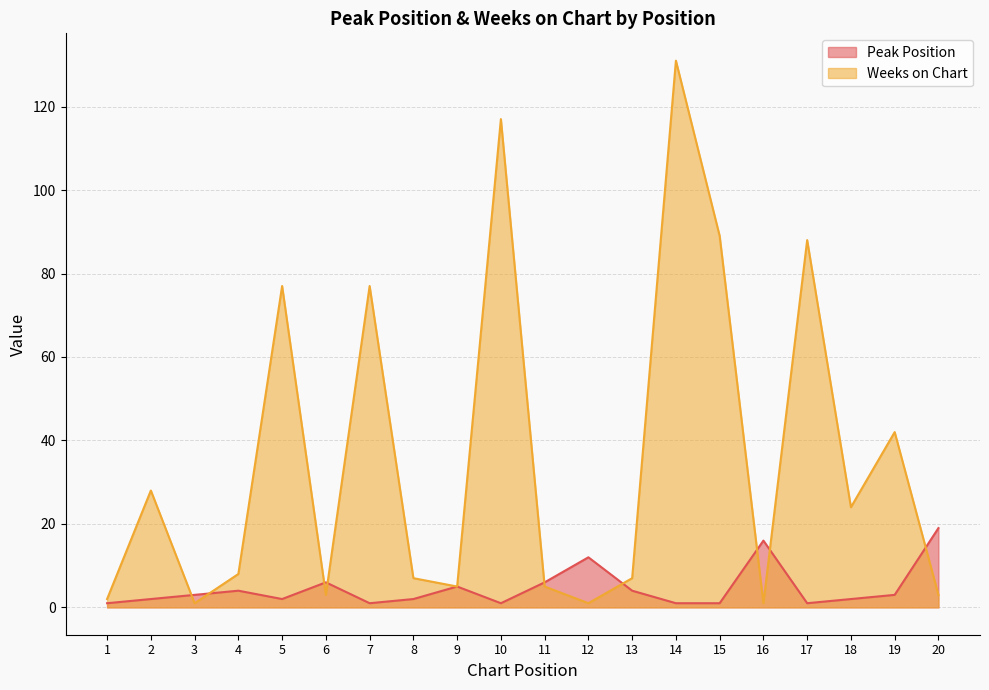

Rank the series by their maximum value, from highest to lowest.

Weeks on Chart, Peak Position